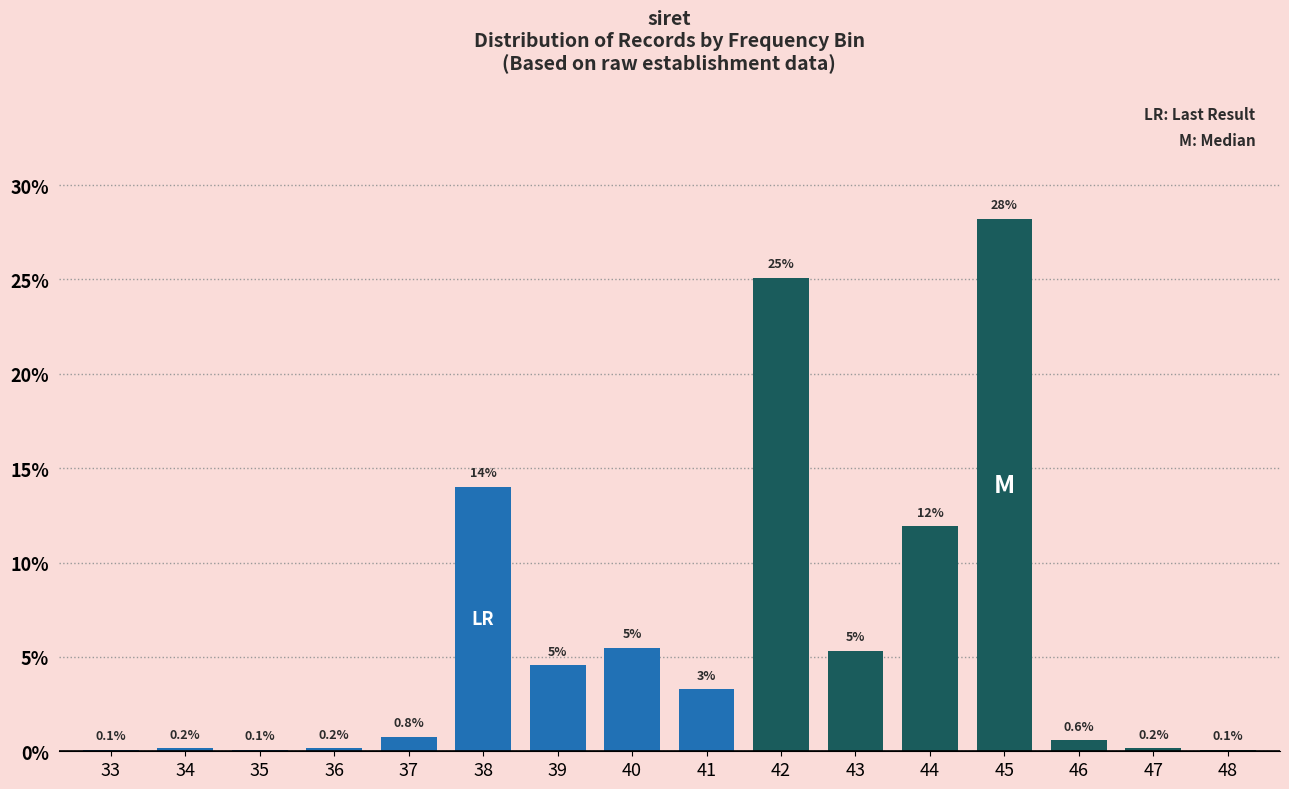

Which has a higher value, 36 or 44?

44